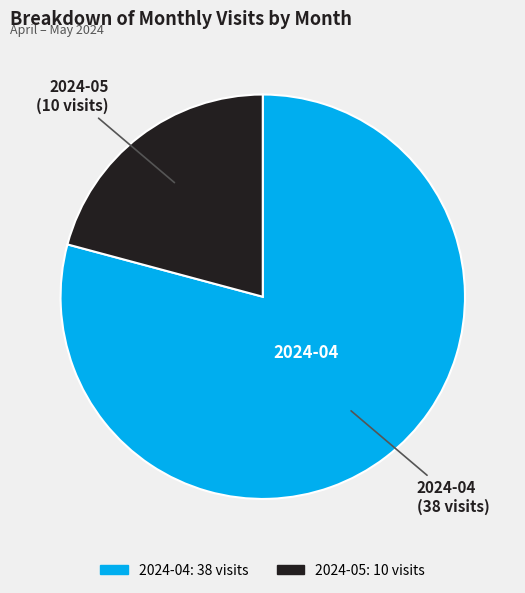

Rank the categories by value from highest to lowest.

2024-04, 2024-05